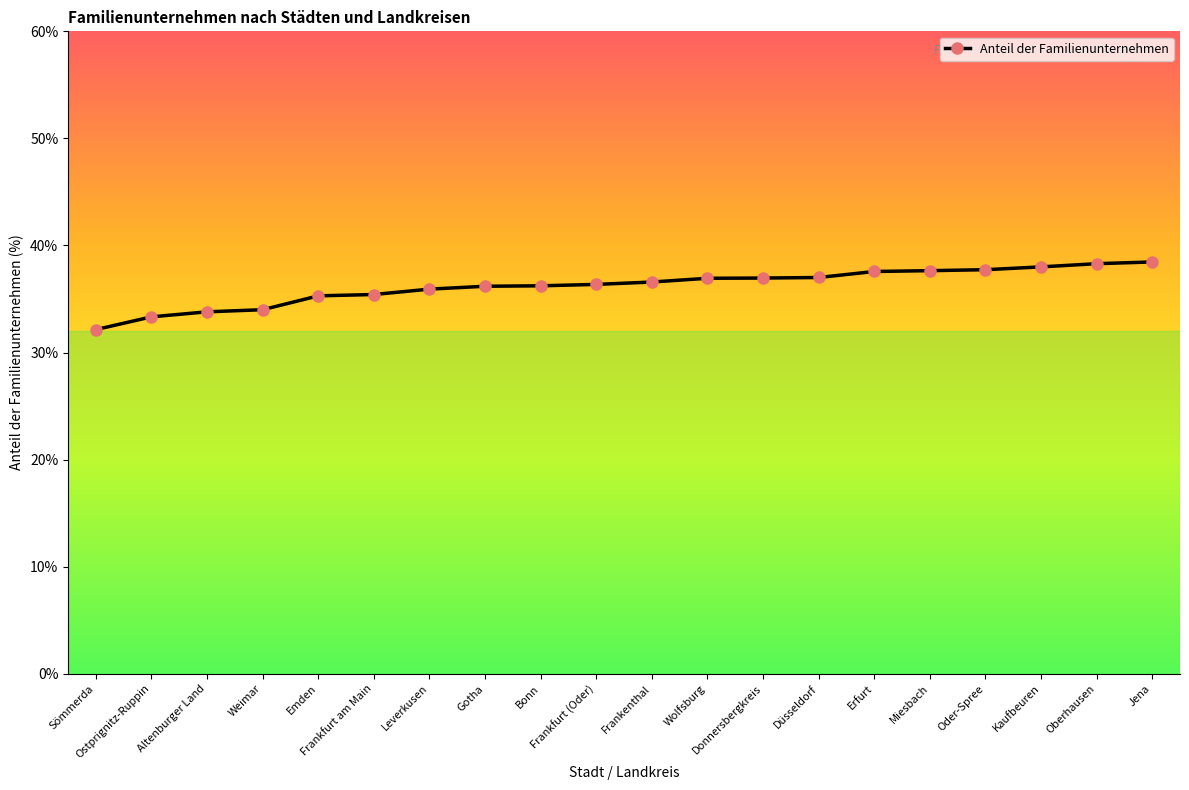

Is it true that the value at Frankenthal is 36.6?

True